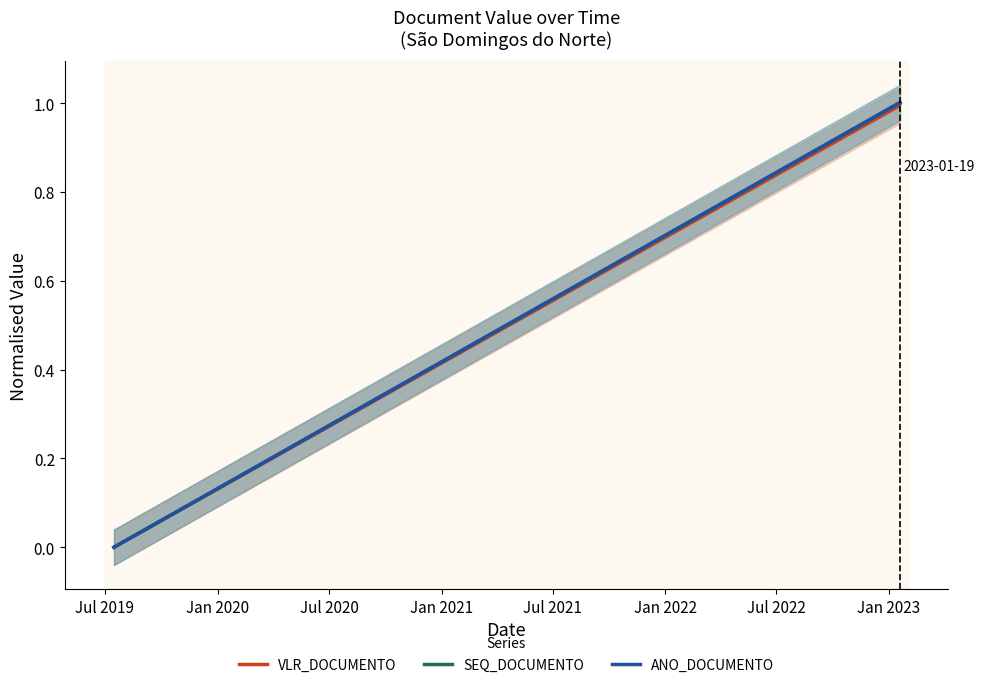

Which series has the largest range (max minus min)?

VLR_DOCUMENTO